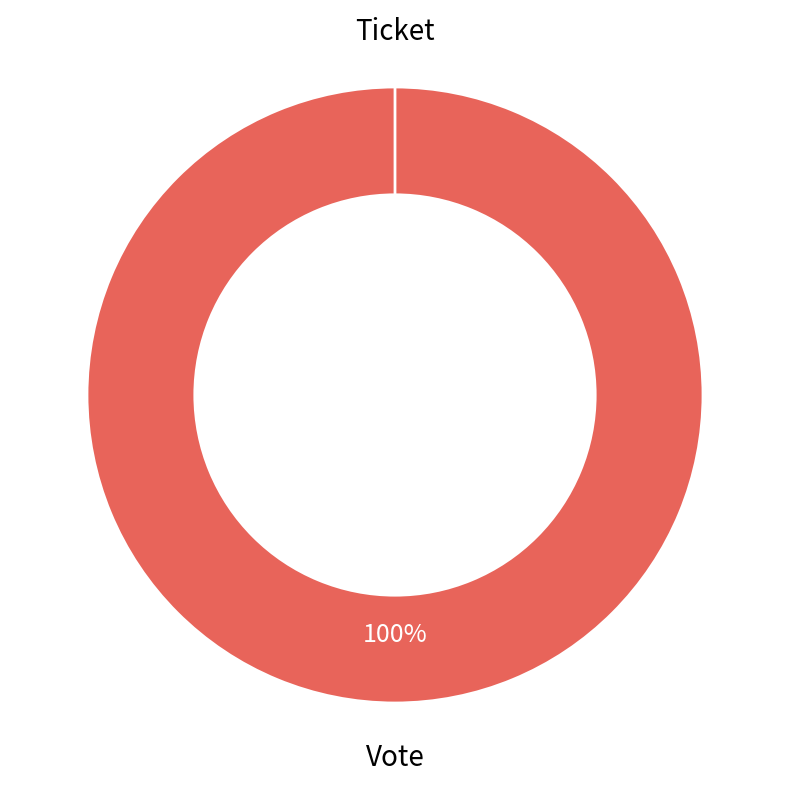

Does Vote represent more than half of the total?

Yes